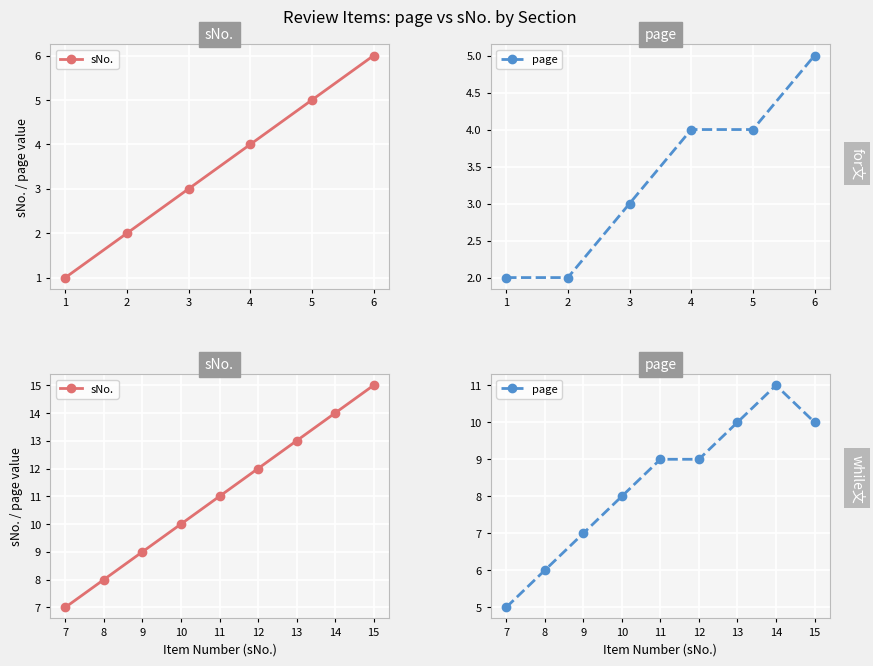

Count the page values in the range 7 to 10.

6